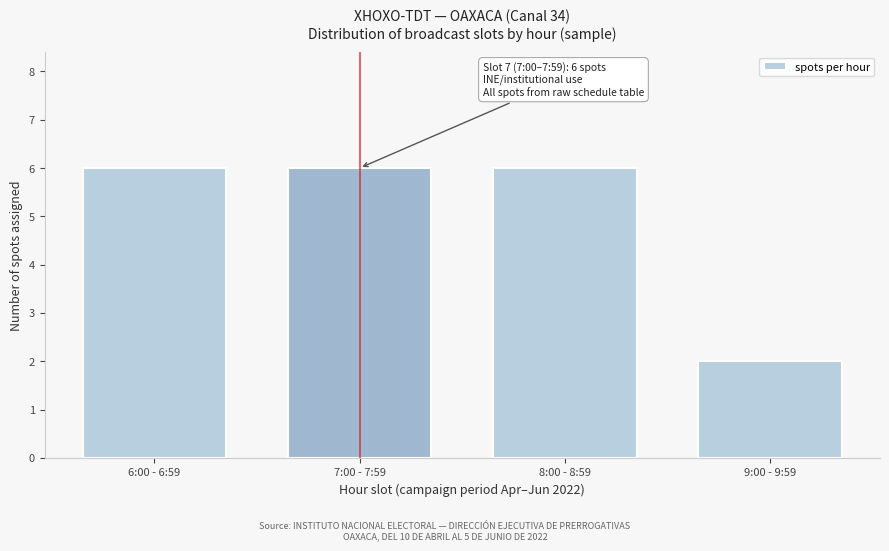

Reading left to right, list all the values displayed in this chart.

6	6	6	2